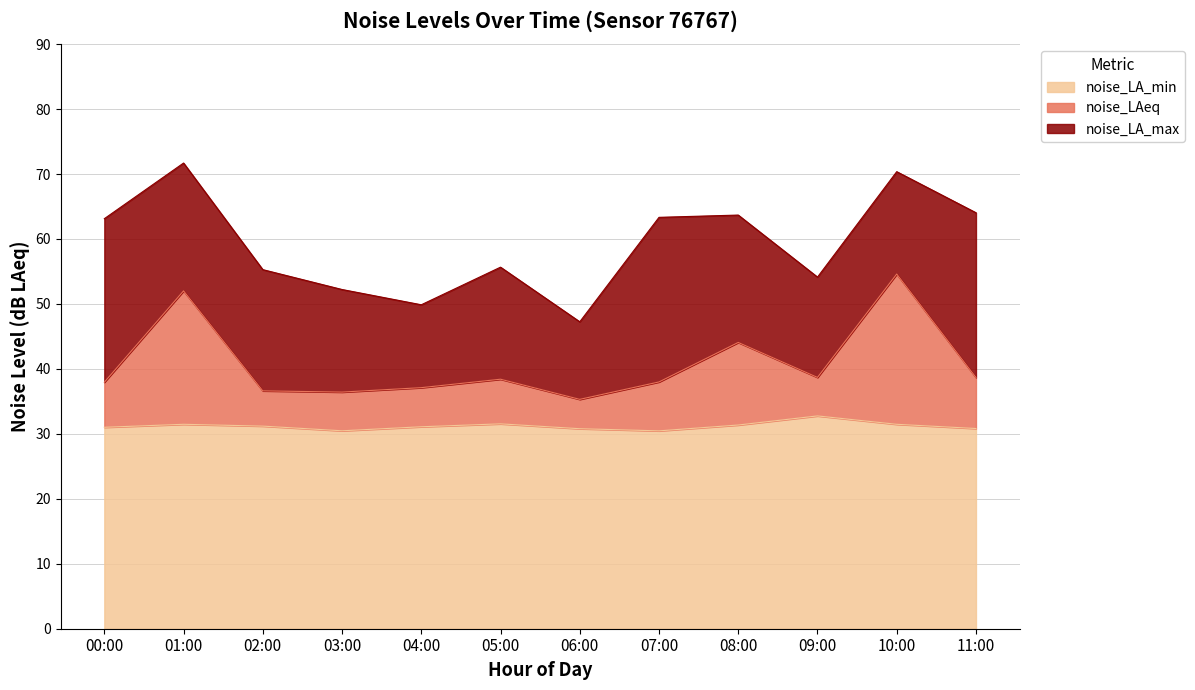

How many data points in noise_LA_max are less than 63?

6